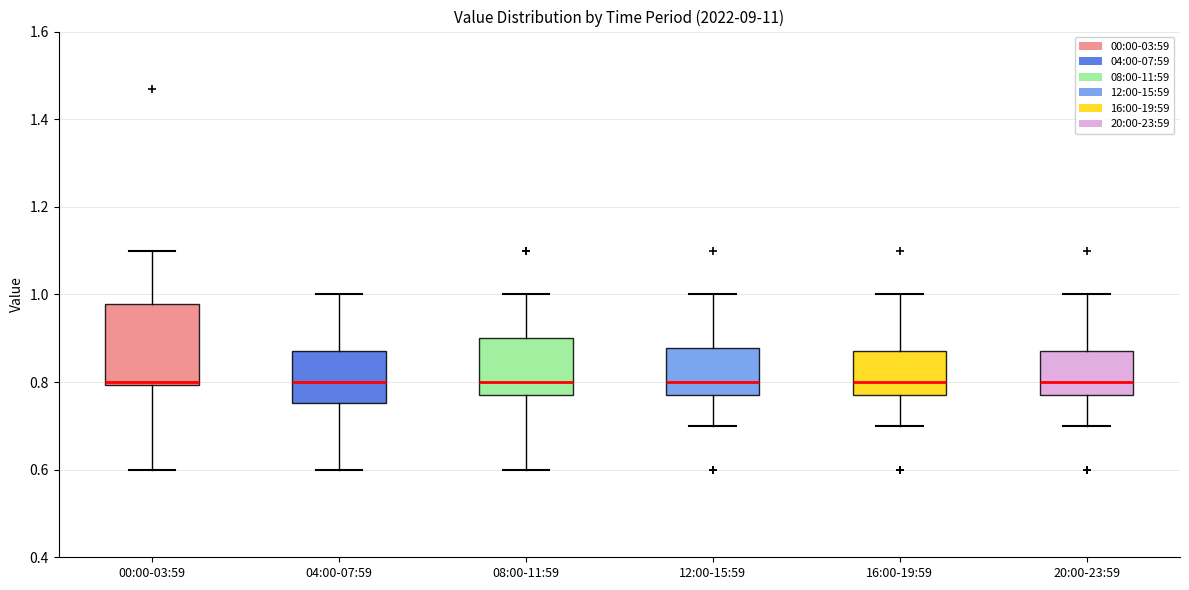

Where does the upper whisker of the box for 20:00-23:59 end on the y-axis? The values are not printed on the chart, so give them approximately, as read against the axis.

1.00